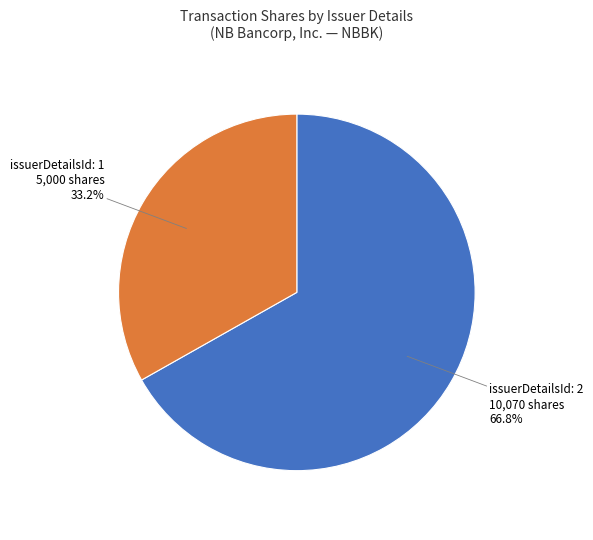

Rank the categories by value from lowest to highest.

issuerDetailsId: 1 5,000 shares 33.2%, issuerDetailsId: 2 10,070 shares 66.8%